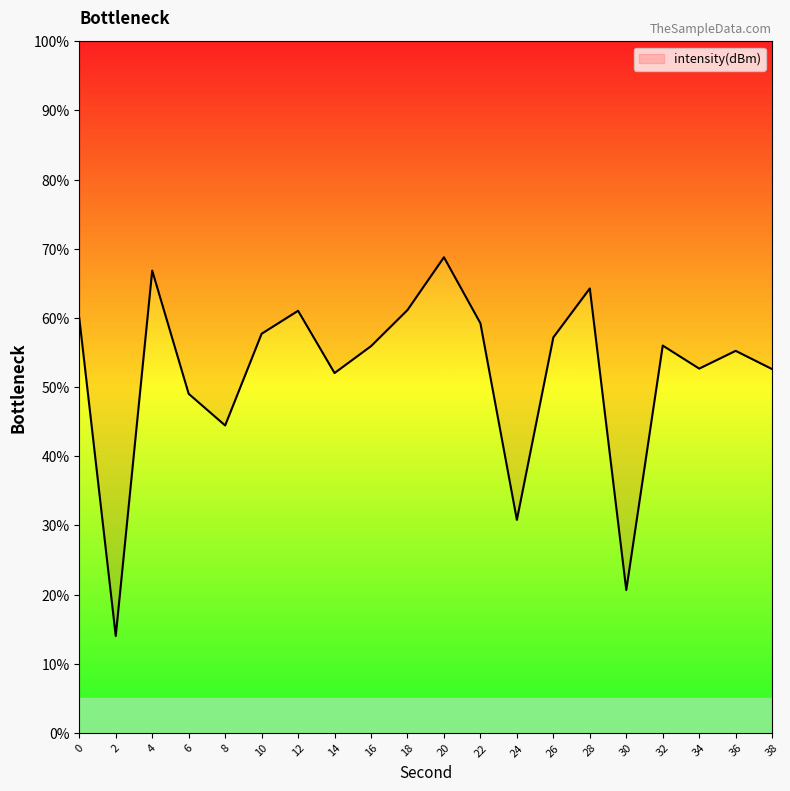

What is the greatest value displayed?

68.8